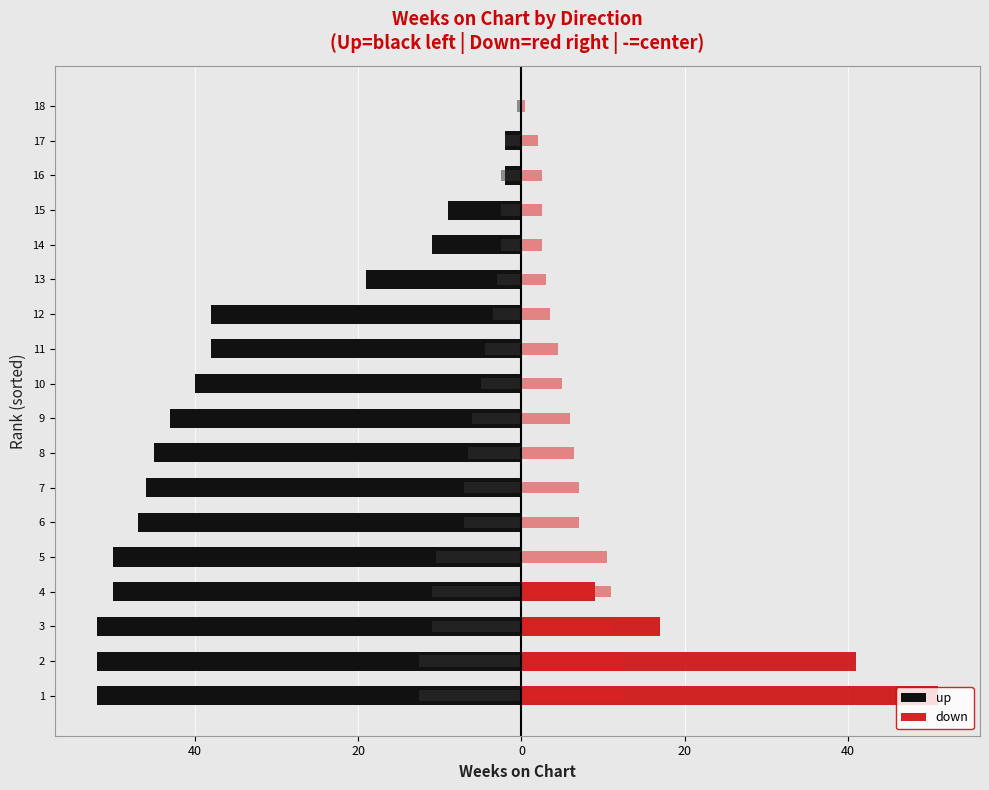

List the series in order of their overall mean, lowest first.

up, down